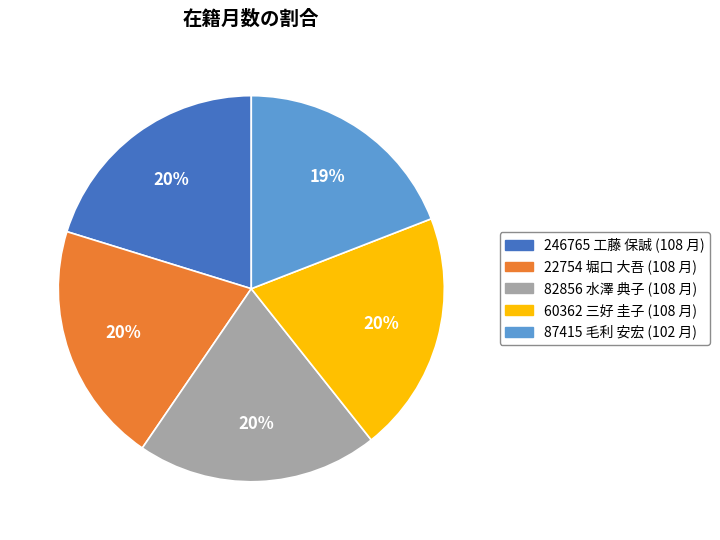

To the nearest percent, what percentage of the pie is 87415 毛利 安宏?

19%